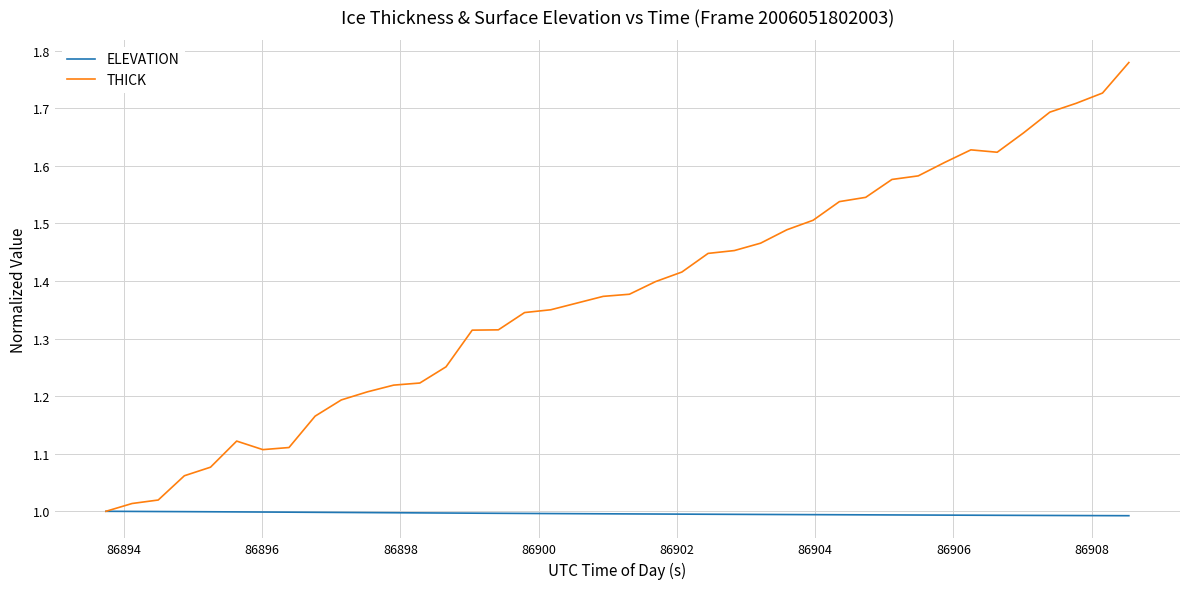

Which series has the largest total across all categories?

THICK